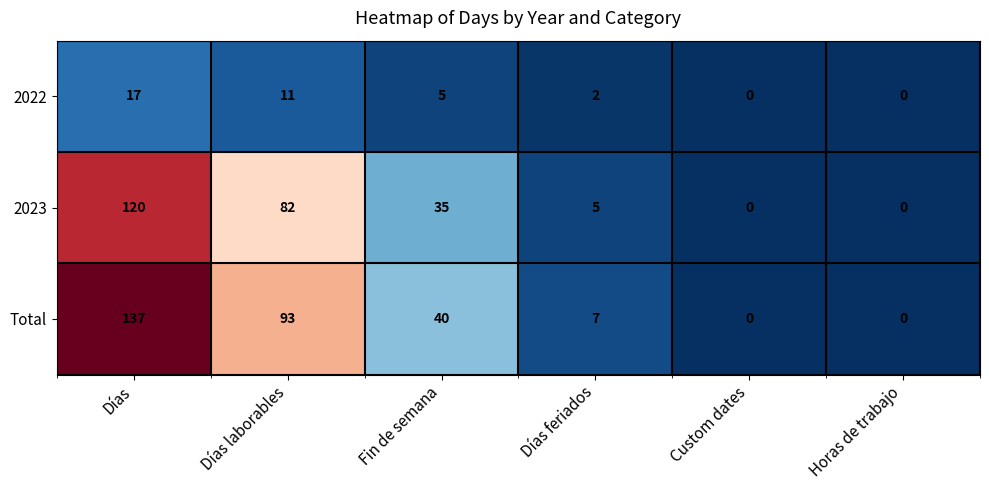

What is the maximum value for 2022?

17